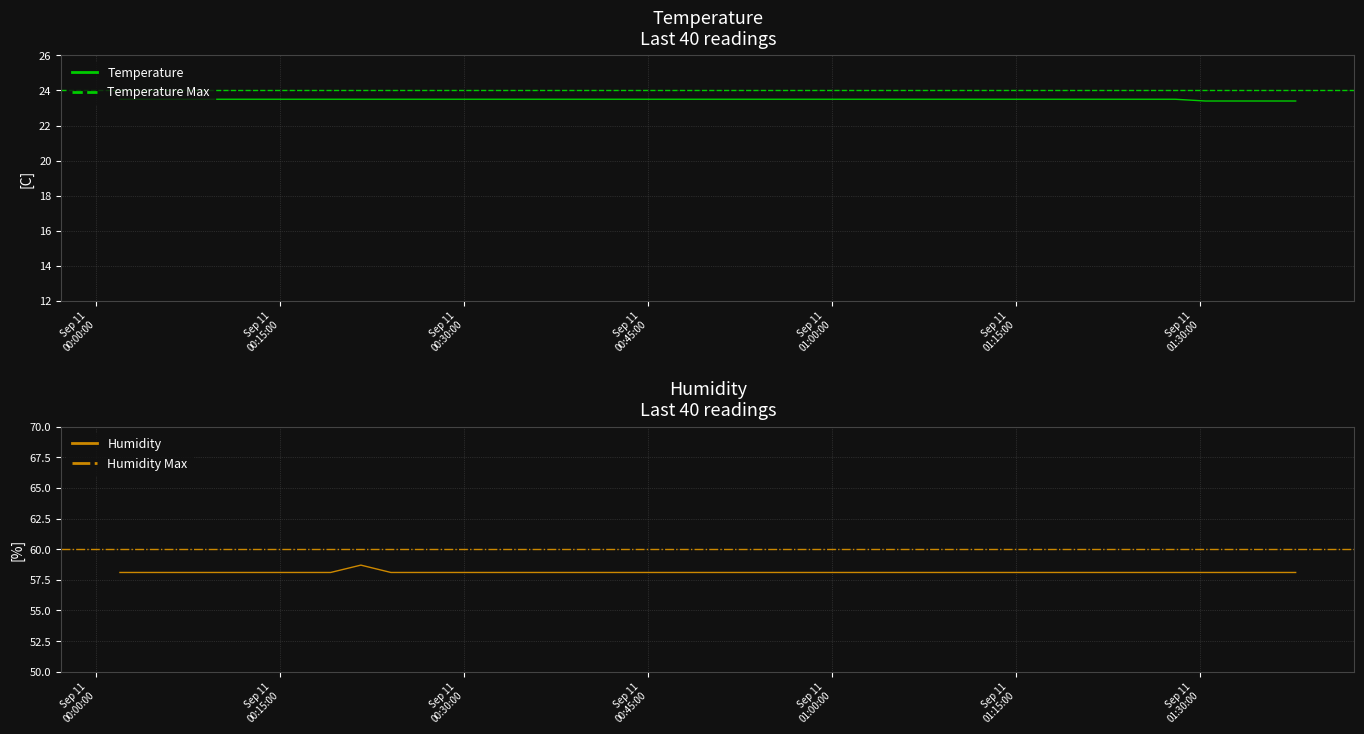

Which category has the highest value in the Humidity series?

2021/09/11 00:21:35